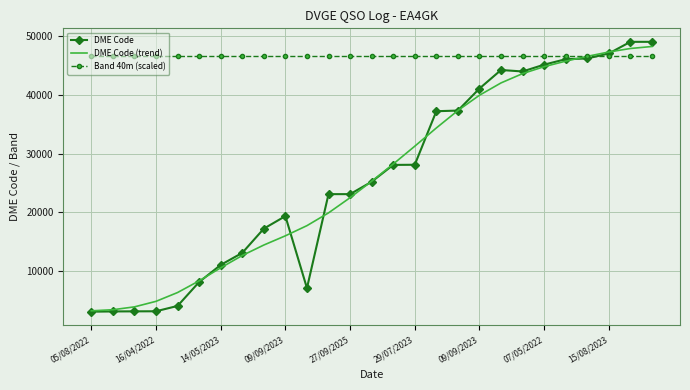

What are all the series names shown in the legend?

DME Code, DME Code (trend), Band 40m (scaled)